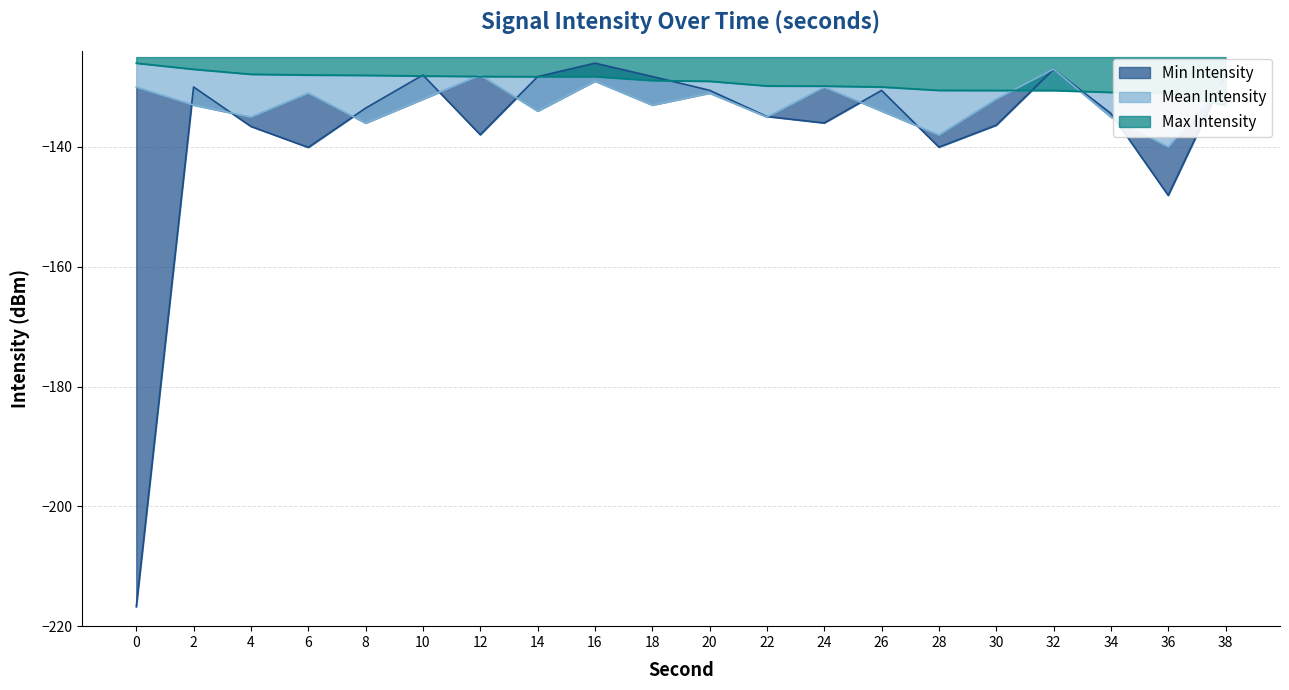

How many values in the Max Intensity series are below -128?

16